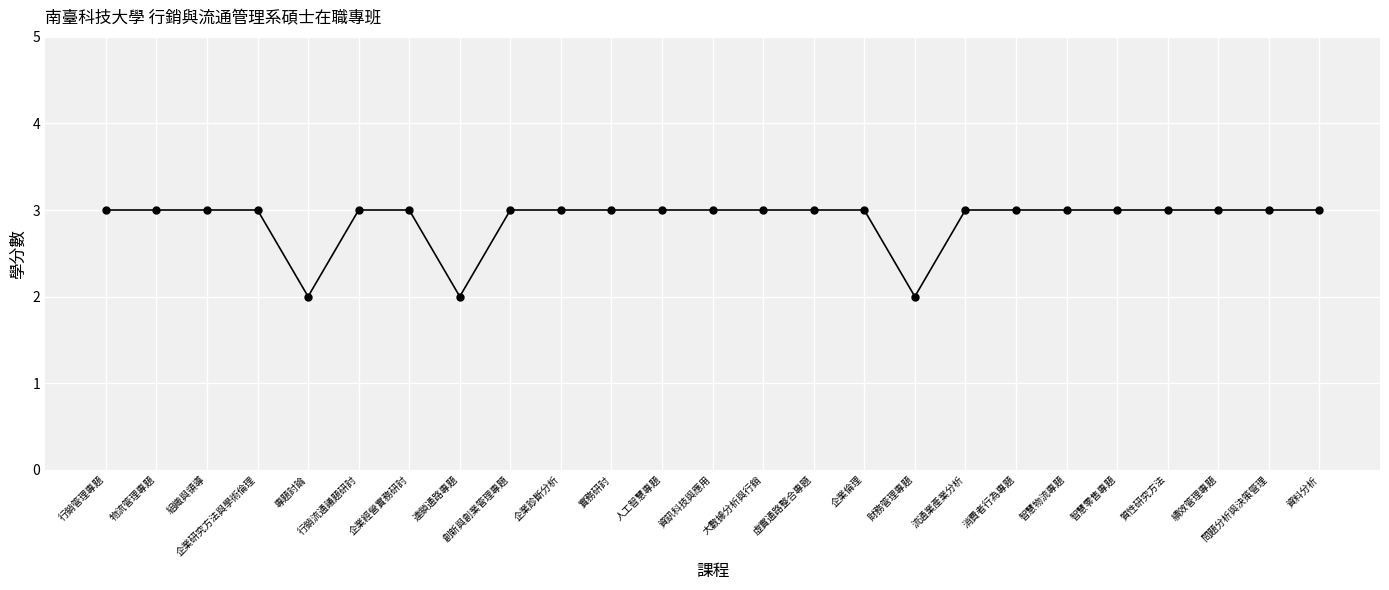

The chart shows a value of 3 at 實務研討. True or false?

True